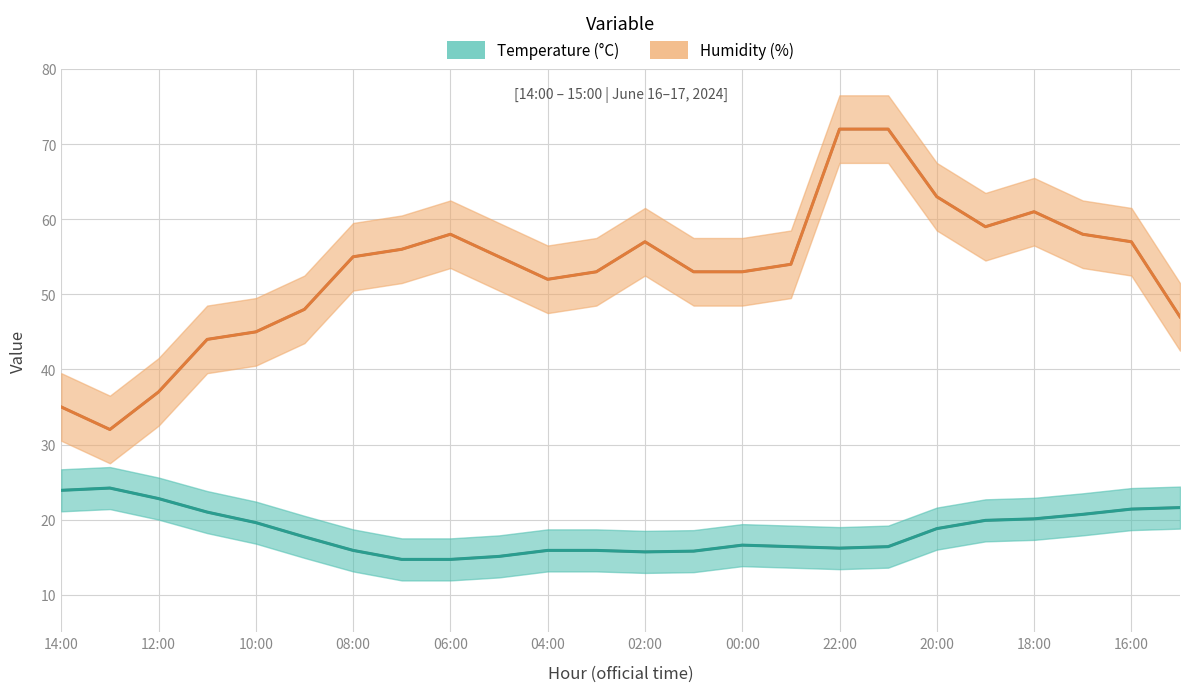

How many values in the Temperature series exceed 17?

12